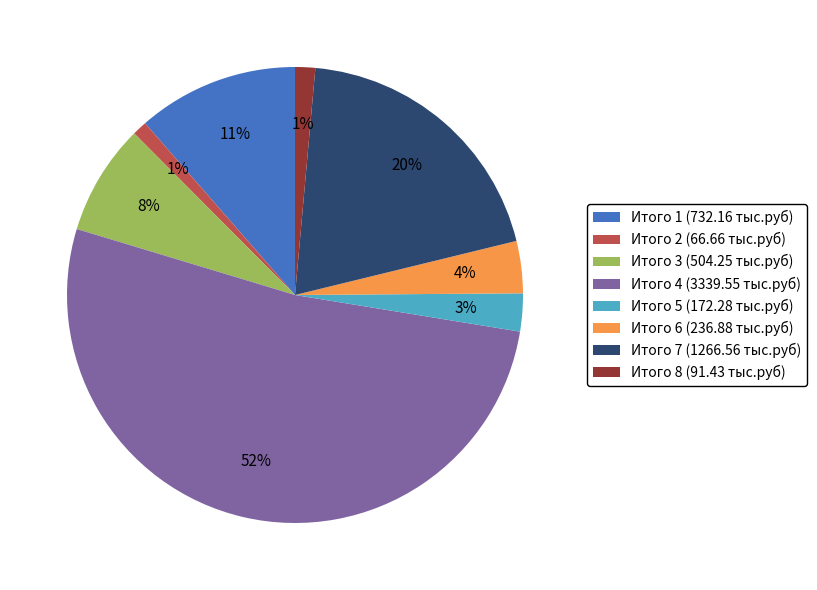

The Итого 5 (172.28 тыс.руб) slice represents 16% of the pie. True or false?

False